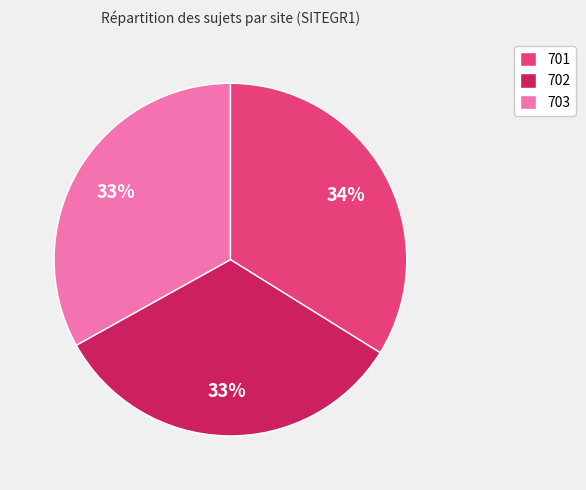

Combined, do 703 and 701 account for over 50%?

Yes